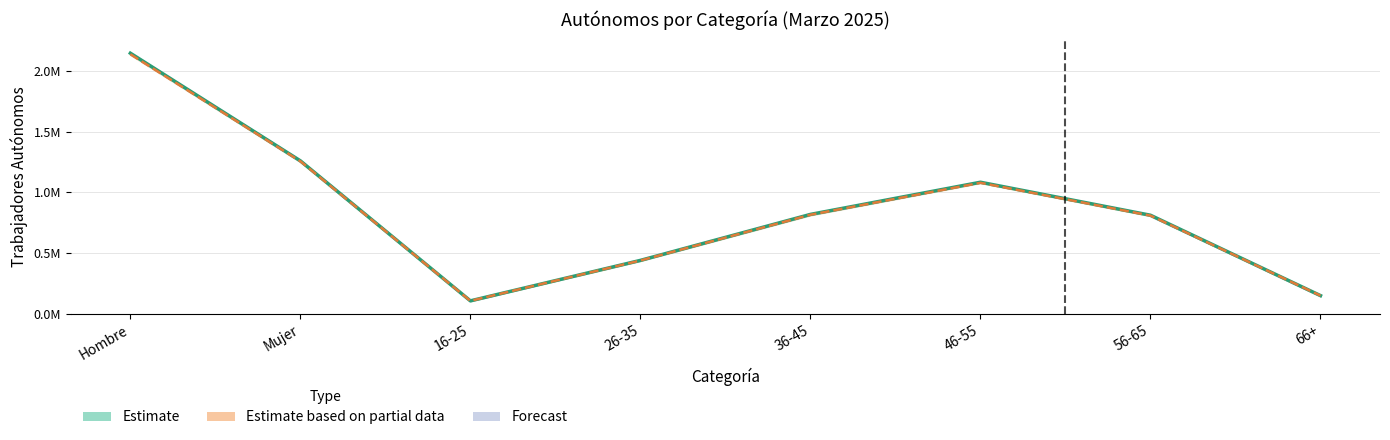

True or false: Estimate based on partial data (RETA) has a value of 438090 at 26-35.

True